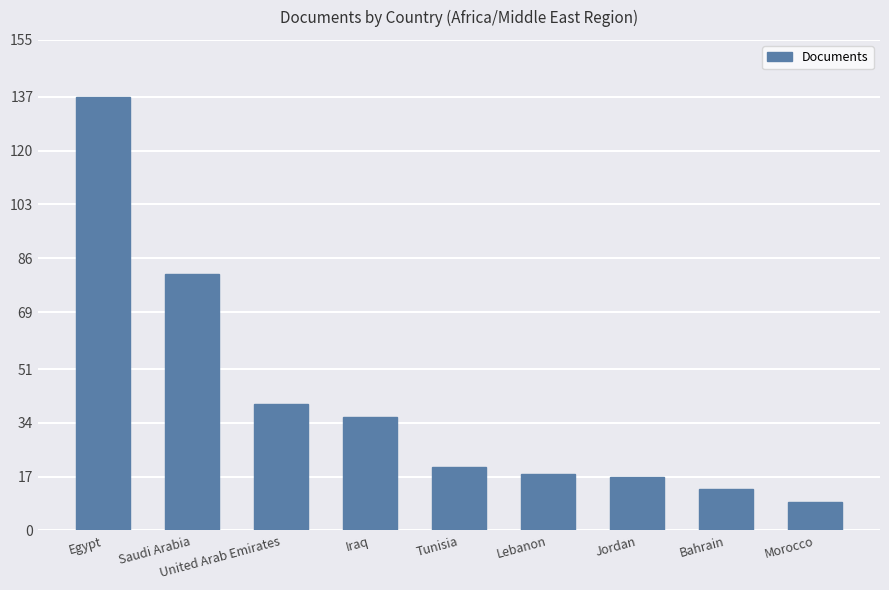

True or false: the data shows 62 at Iraq.

False